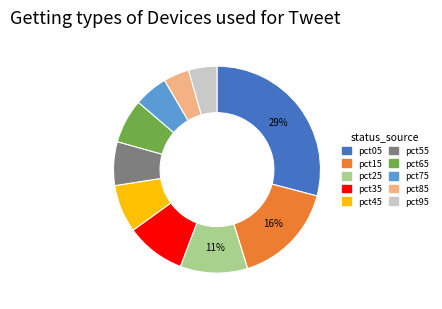

To the nearest percent, what is the difference between the largest and smallest slice percentages?

25%